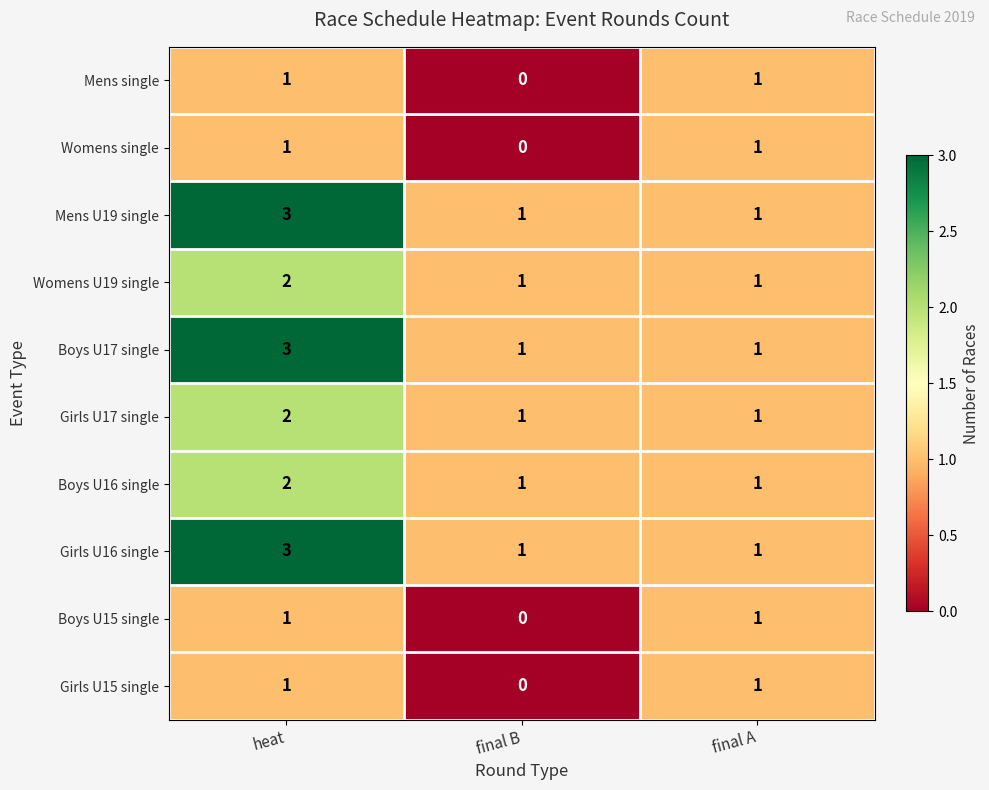

What is the sum of the Girls U16 single values at final B and heat?

4